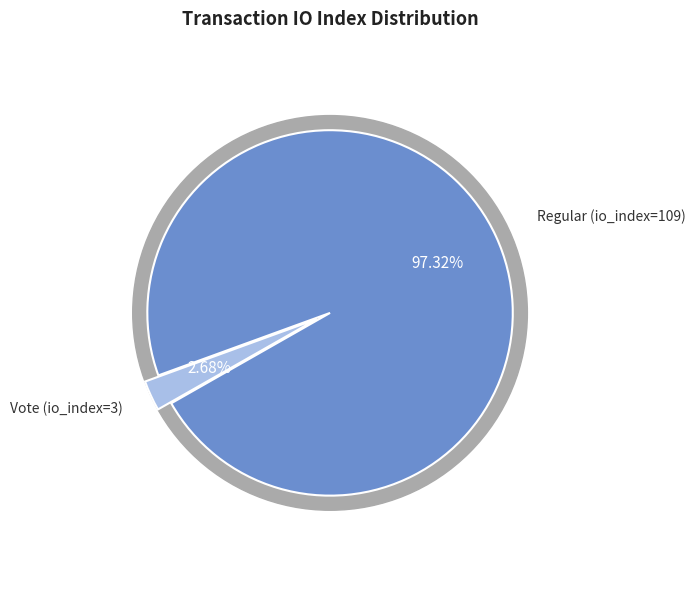

Which slice is the smallest?

Vote (io_index=3)